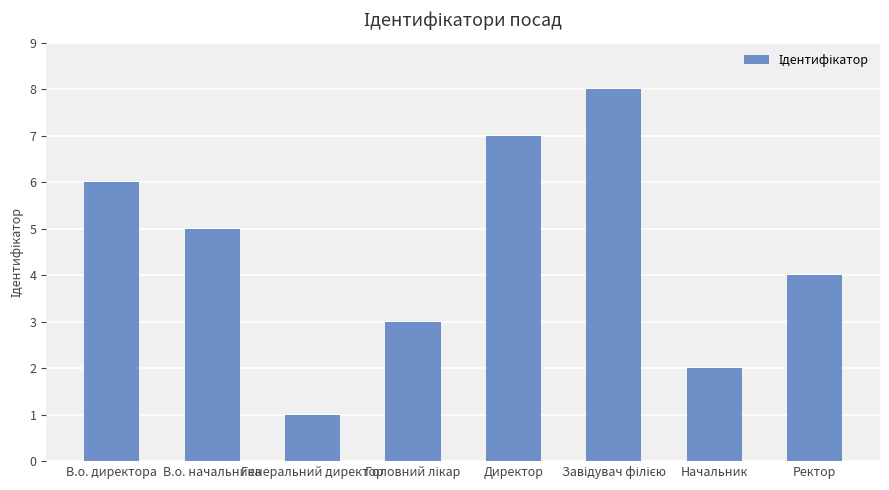

The value at В.о. начальника is 9. True or false?

False